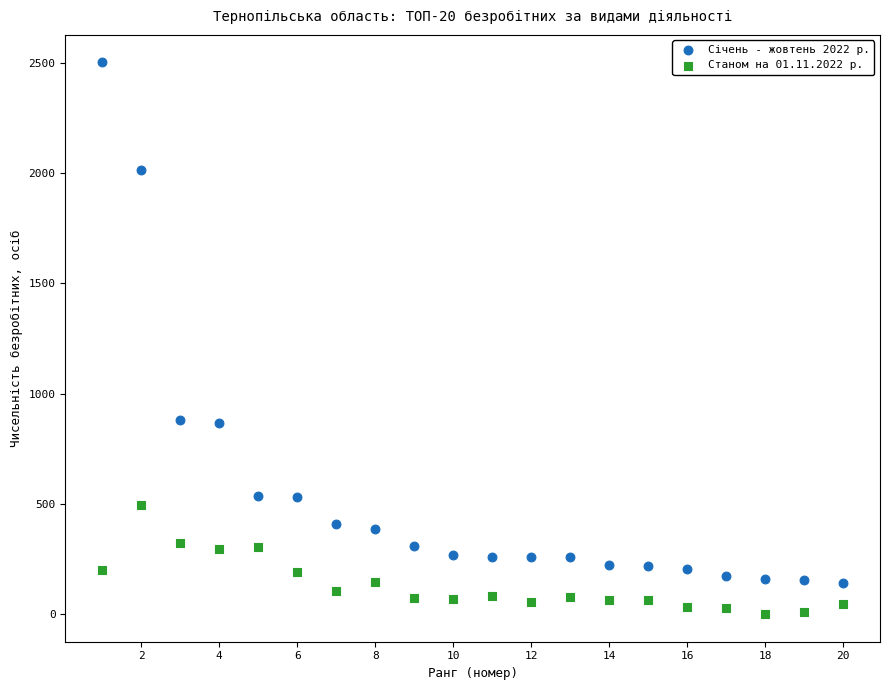

Which series reaches the minimum Y coordinate?

Станом на 01.11.2022 р.